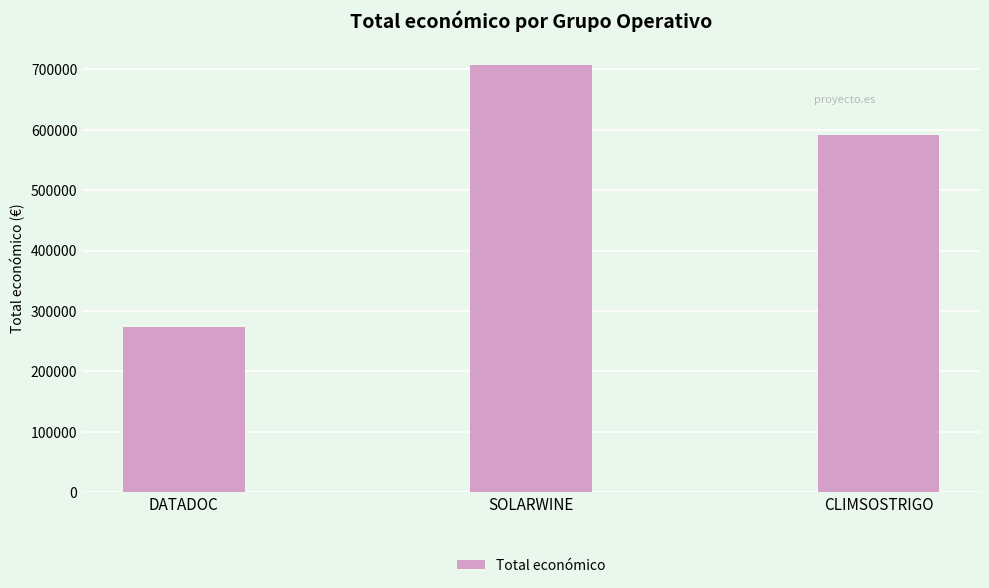

Are the bars grouped side by side (vs. stacked)?

No